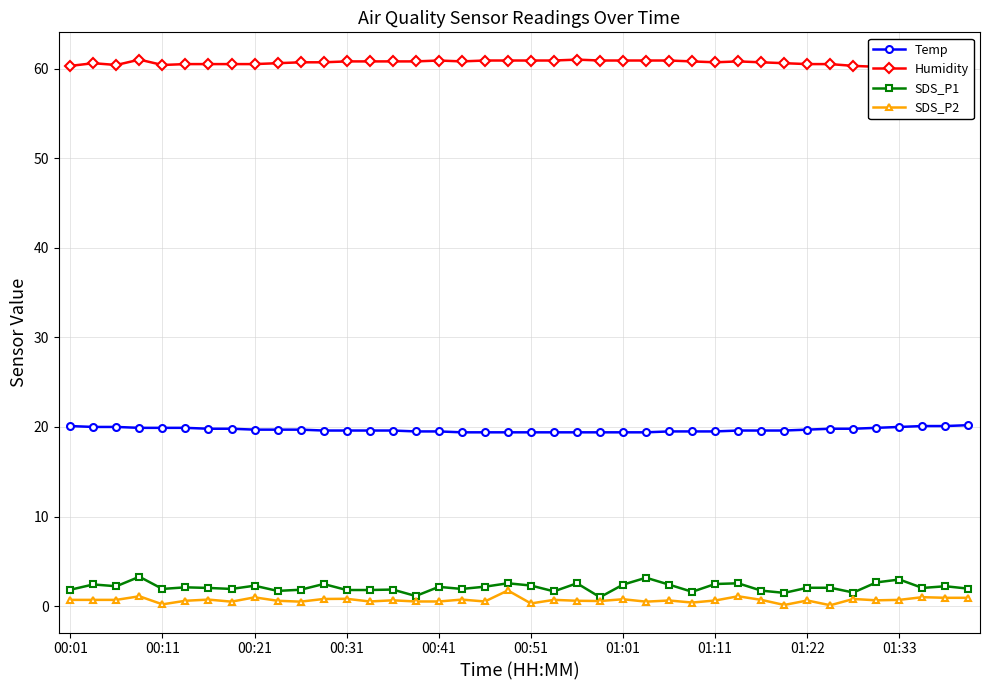

How many lines are shown in the chart?

4